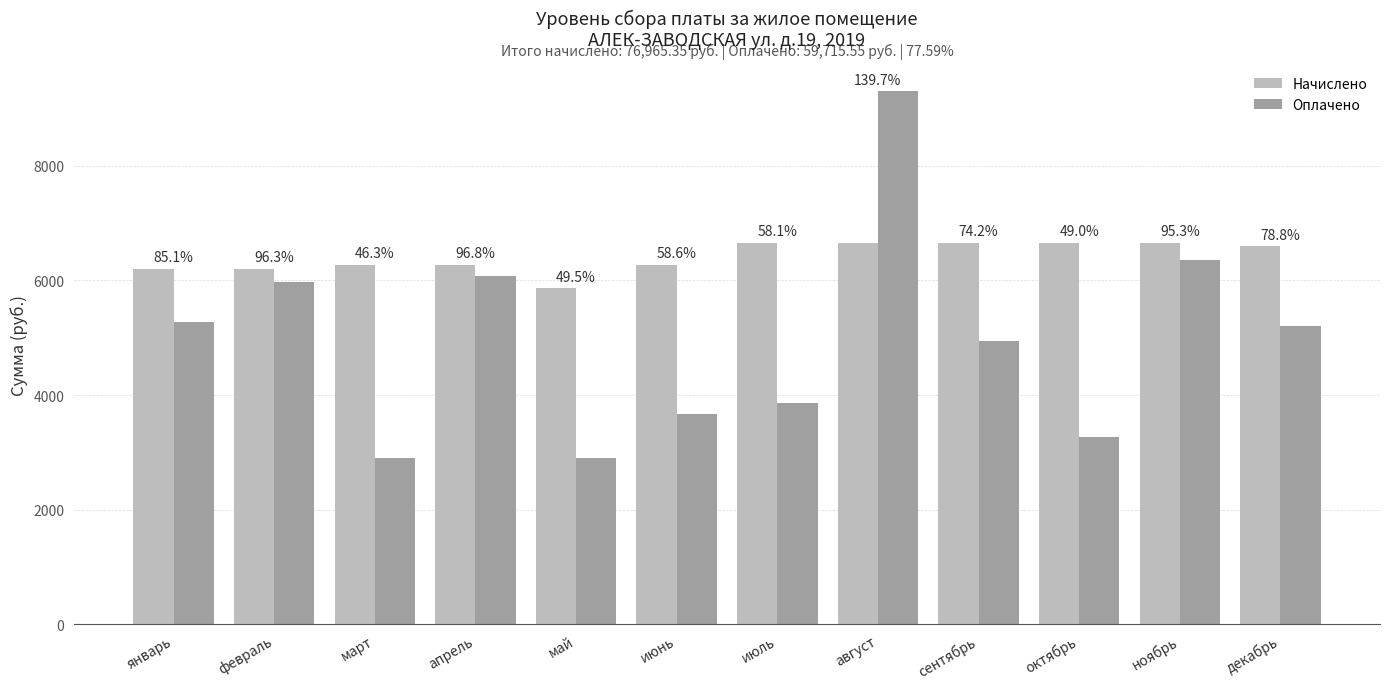

What is the total value across all series at май?

8762.5